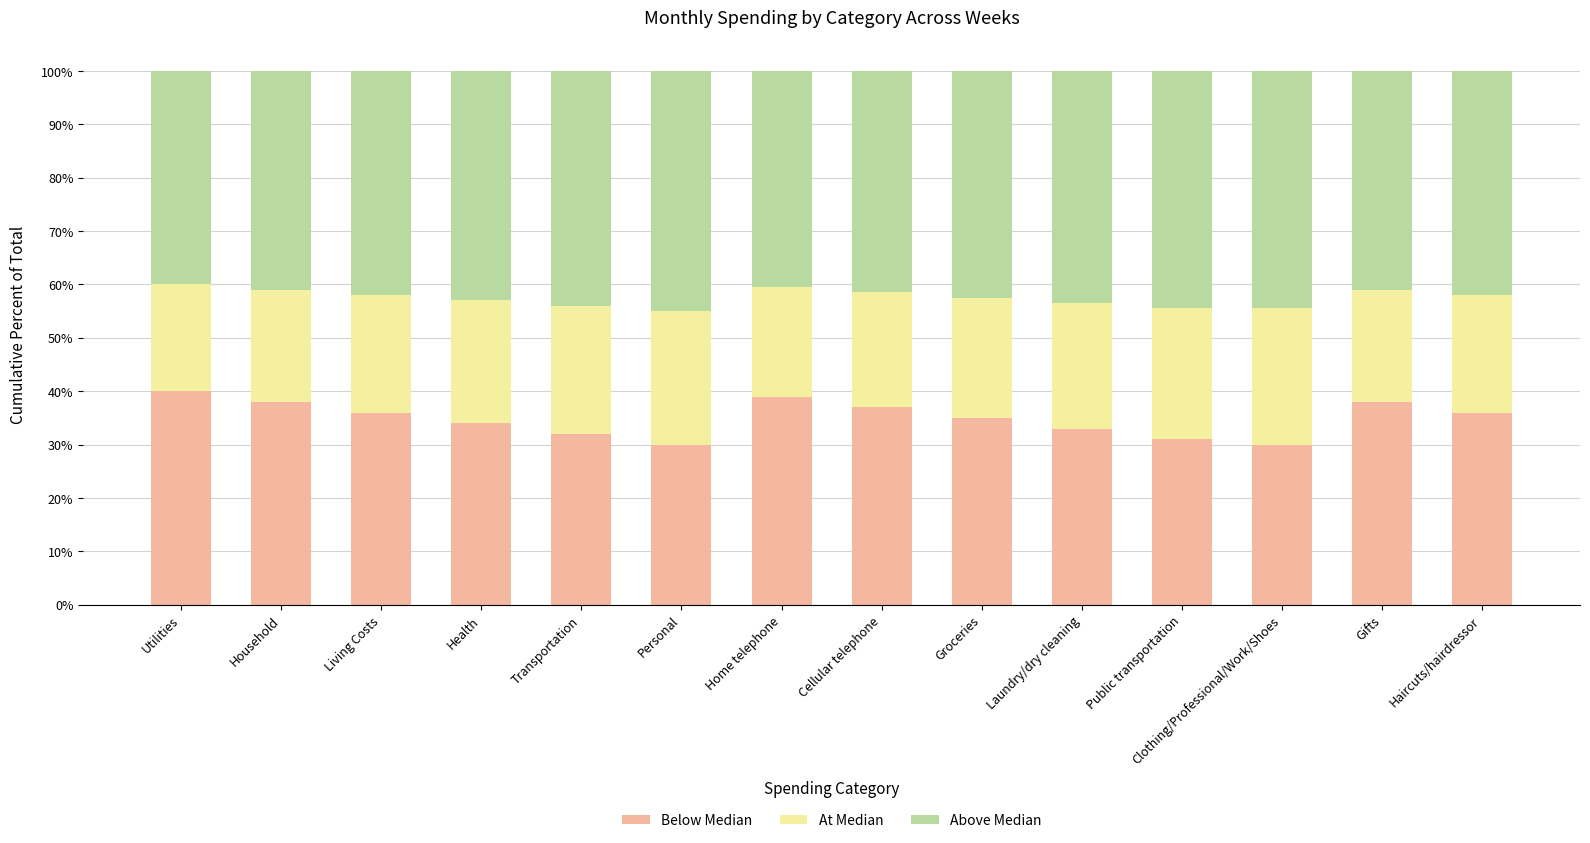

What is the average value of the Below Median series?

34.9